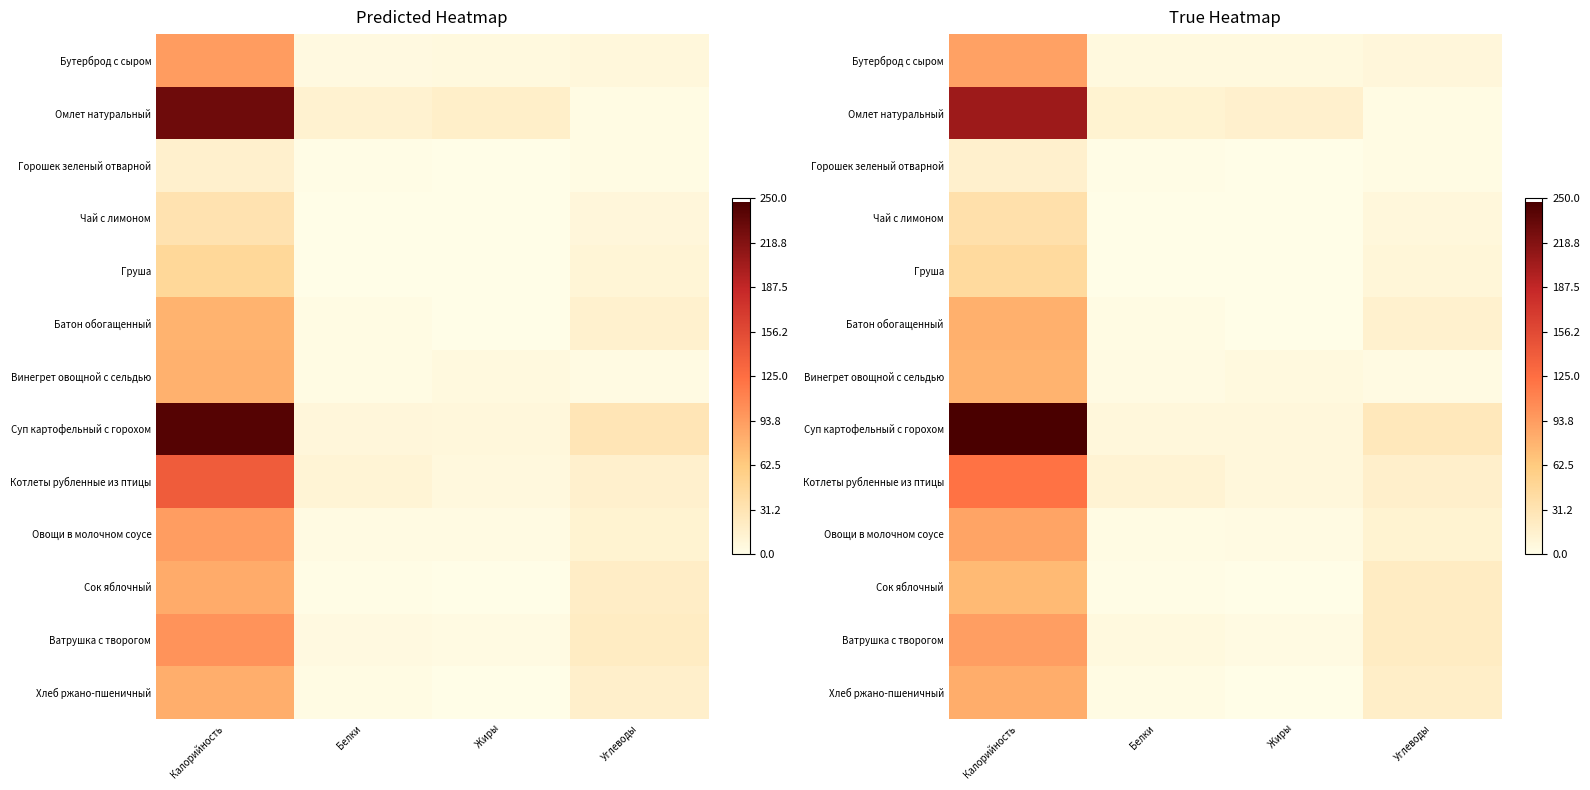

How many data points in Омлет натуральный are above 15?

2